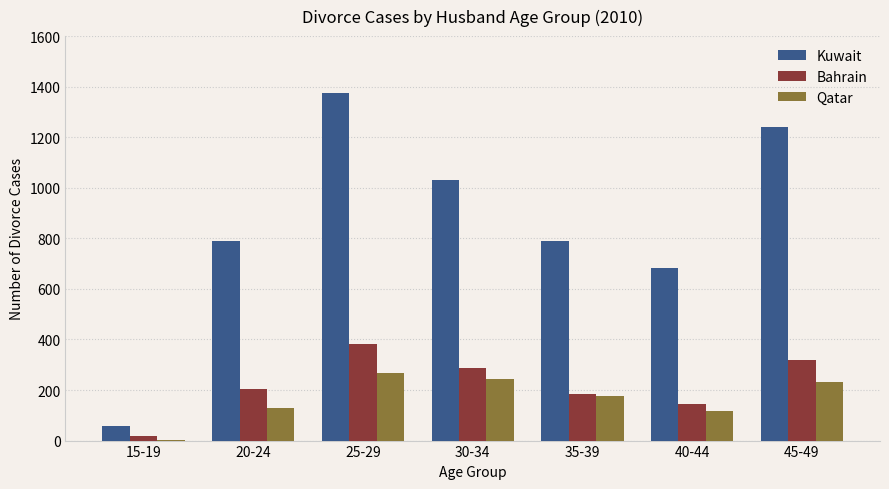

What is the sum of the Qatar values at 45-49 and 20-24?

360